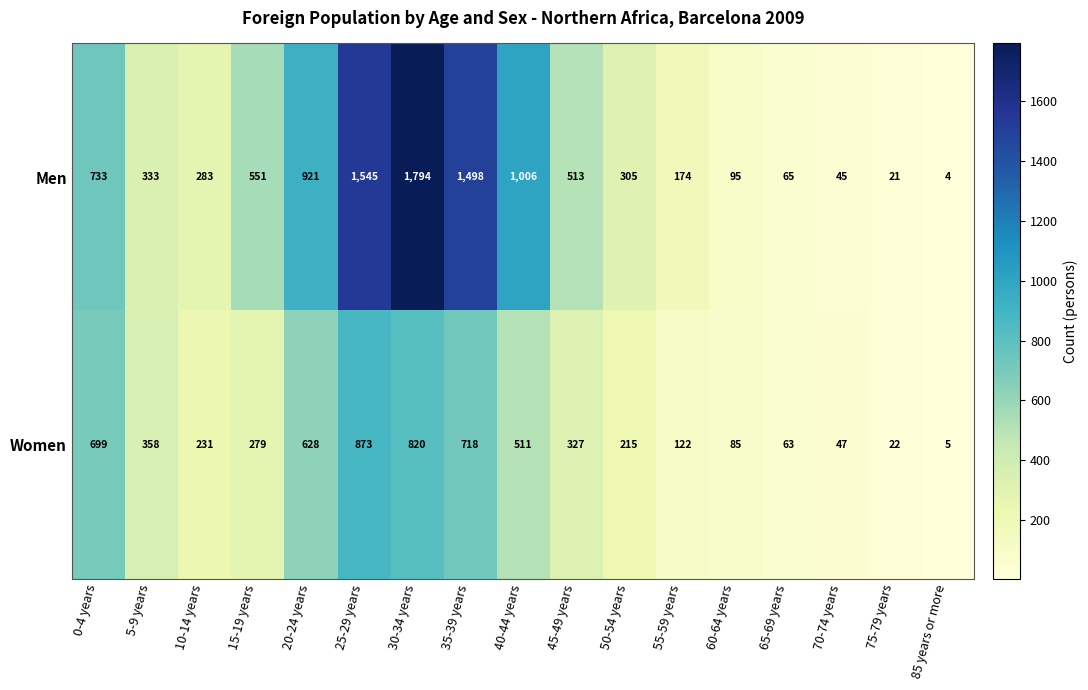

What is the sum of the Women values at 70-74 years and 10-14 years?

278